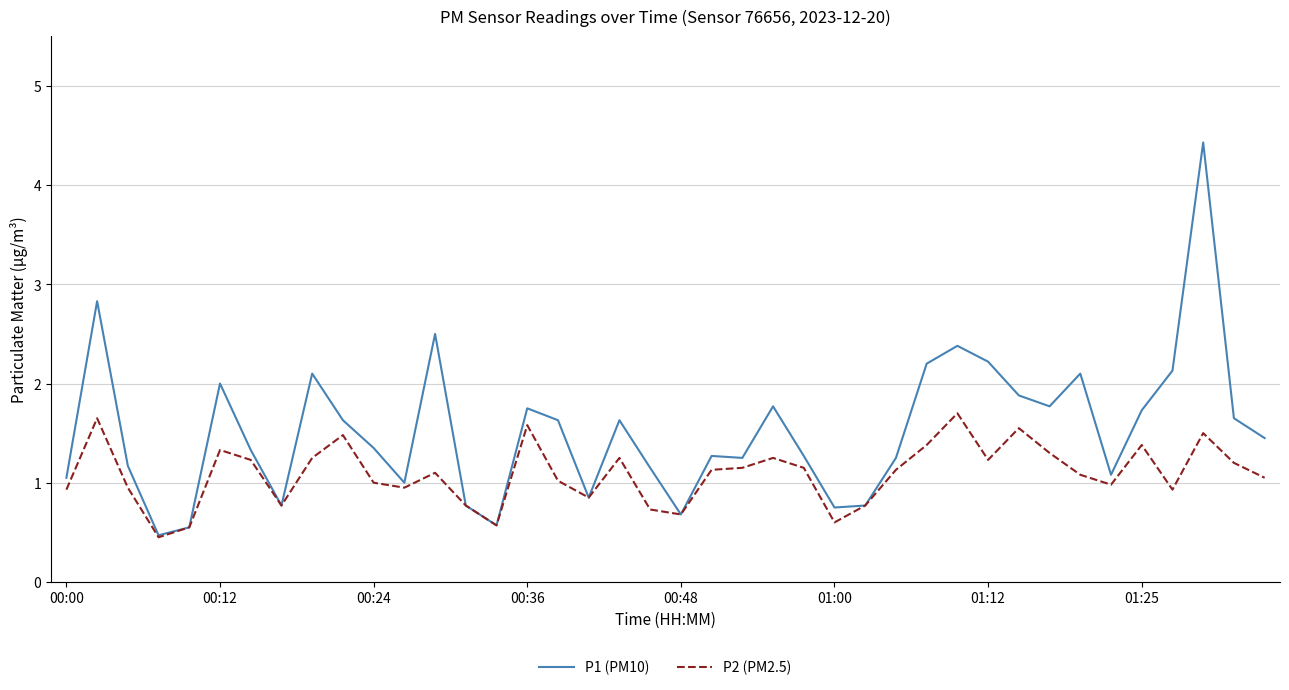

What is the maximum value shown in the chart?

4.4